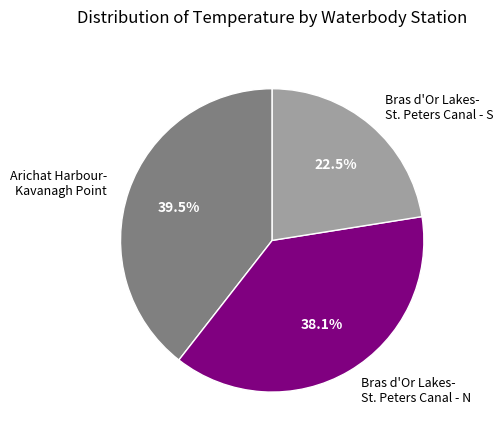

Does Bras d'Or Lakes- St. Peters Canal - S represent more than half of the total?

No